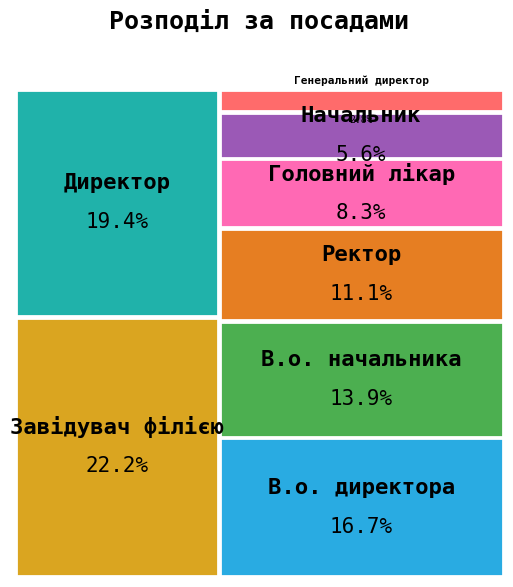

What is the total percentage of В.о. начальника and Завідувач філією?

36.1%